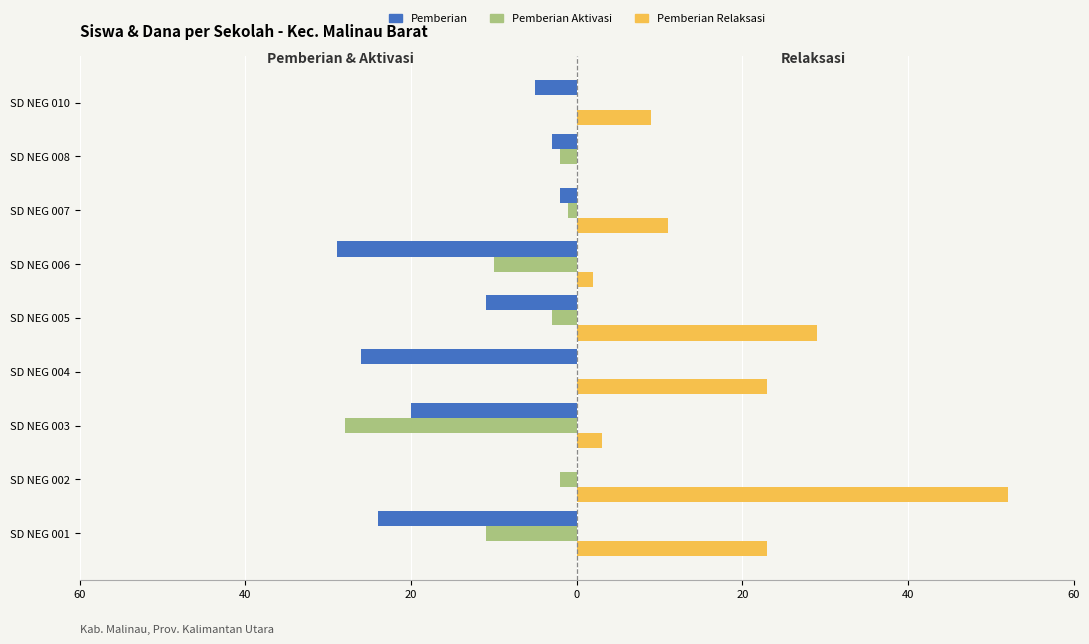

What are all the series names shown in the legend?

Pemberian, Pemberian Aktivasi, Pemberian Relaksasi